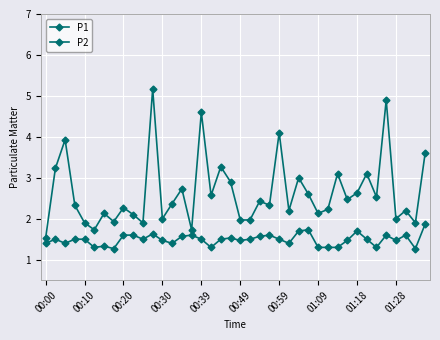

True or false: P2 and P1 cross at least once.

False